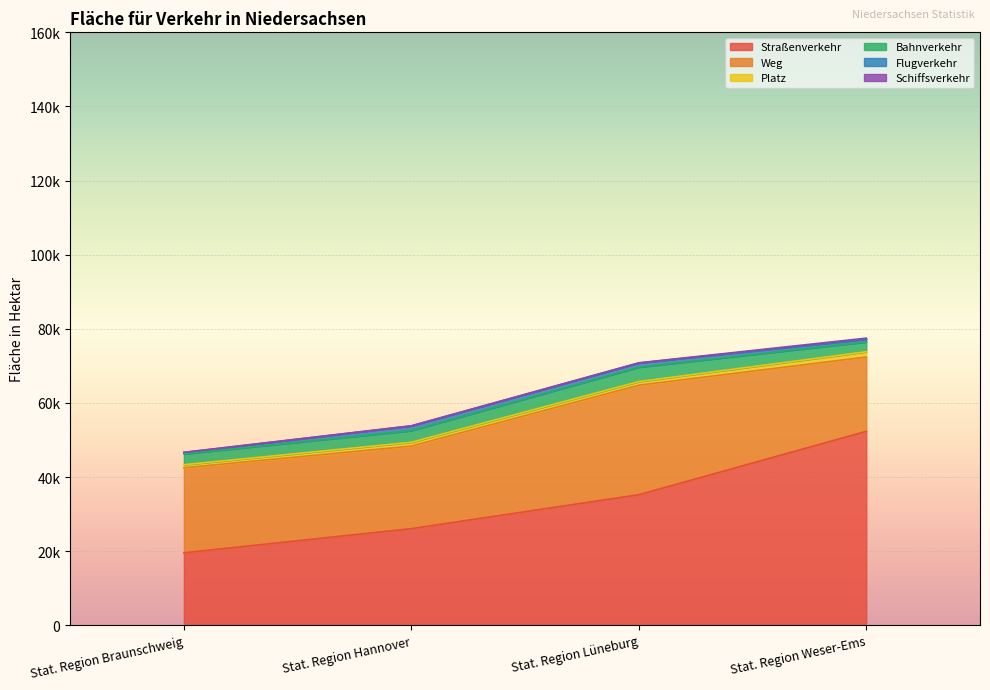

What is the spread (max minus min) of values at Stat. Region Weser-Ems?

52038